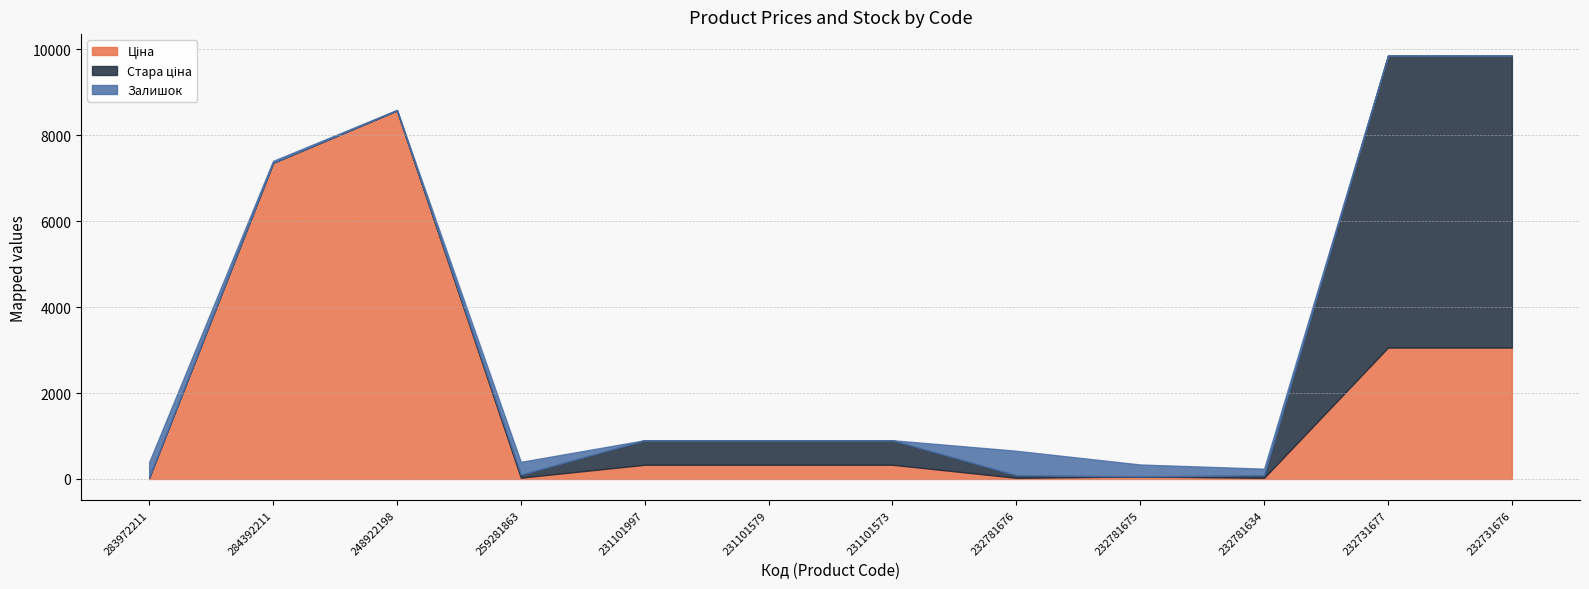

Rank the categories by Залишок value from lowest to highest.

231101997, 231101579, 231101573, 232731677, 232731676, 248922198, 284392211, 232781634, 232781675, 259281863, 283972211, 232781676